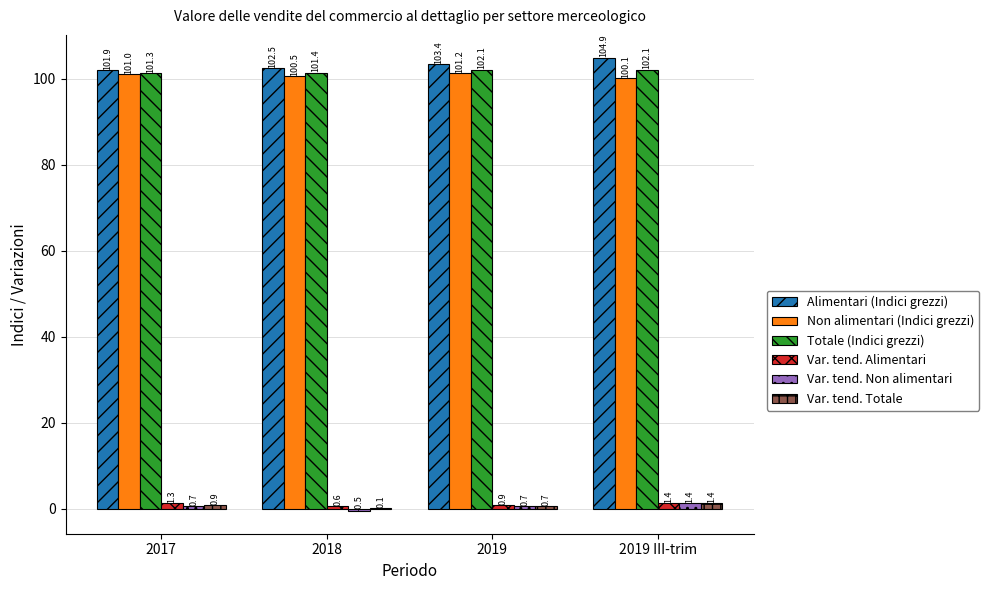

Which series changed the most between 2017 and 2019?

Alimentari (Indici grezzi)